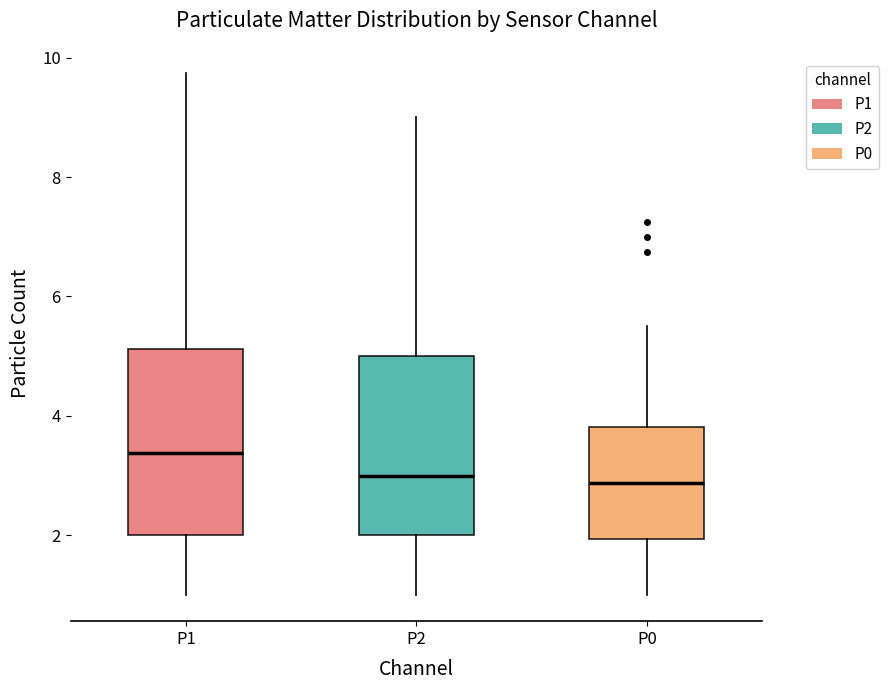

Where is the lower edge of the box for P0 on the y-axis? The values are not printed on the chart, so give them approximately, as read against the axis.

2.0